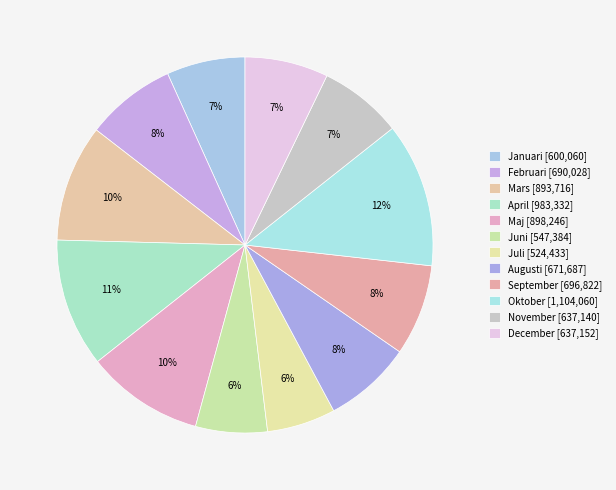

Which slice is the smallest?

Juli